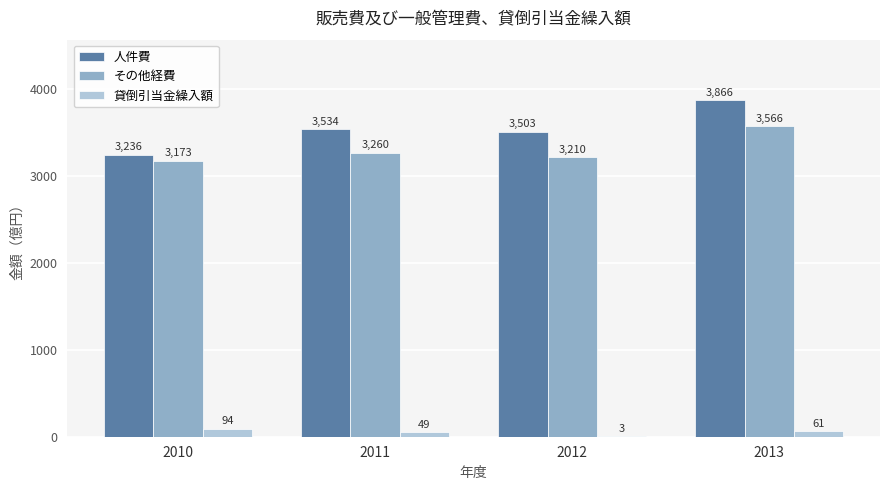

What is the total value across all series at 2012?

6716